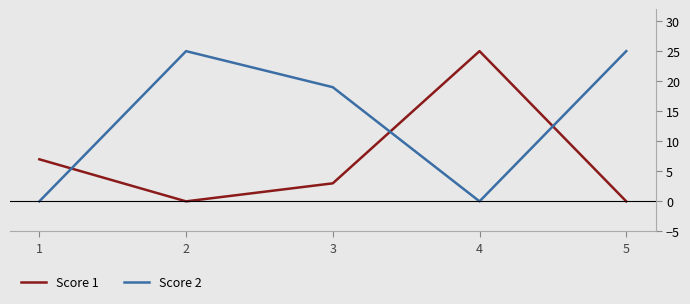

Which label corresponds to the smallest value in the chart?

2